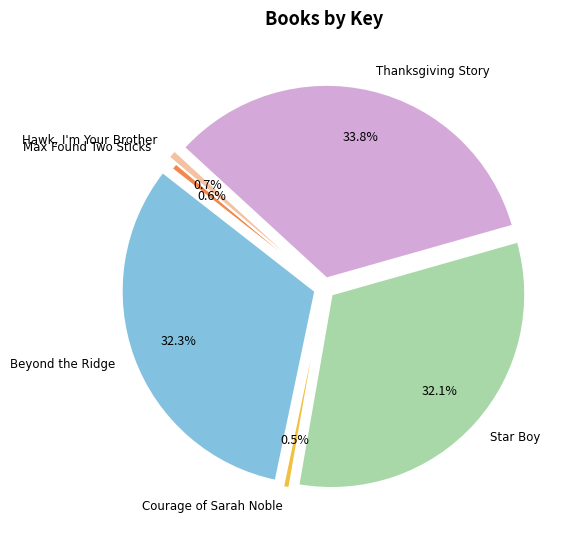

How many segments does this pie chart have?

6